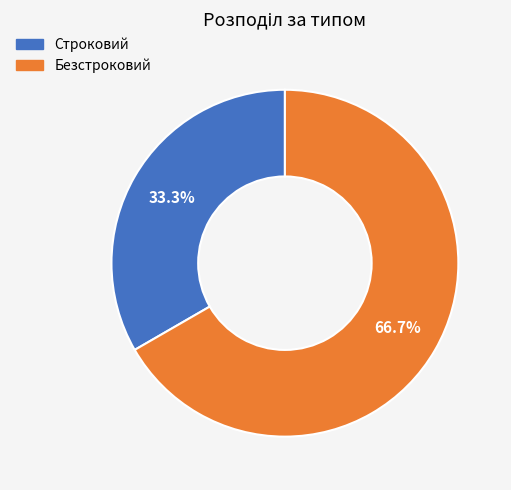

How many slices are in this pie chart?

2